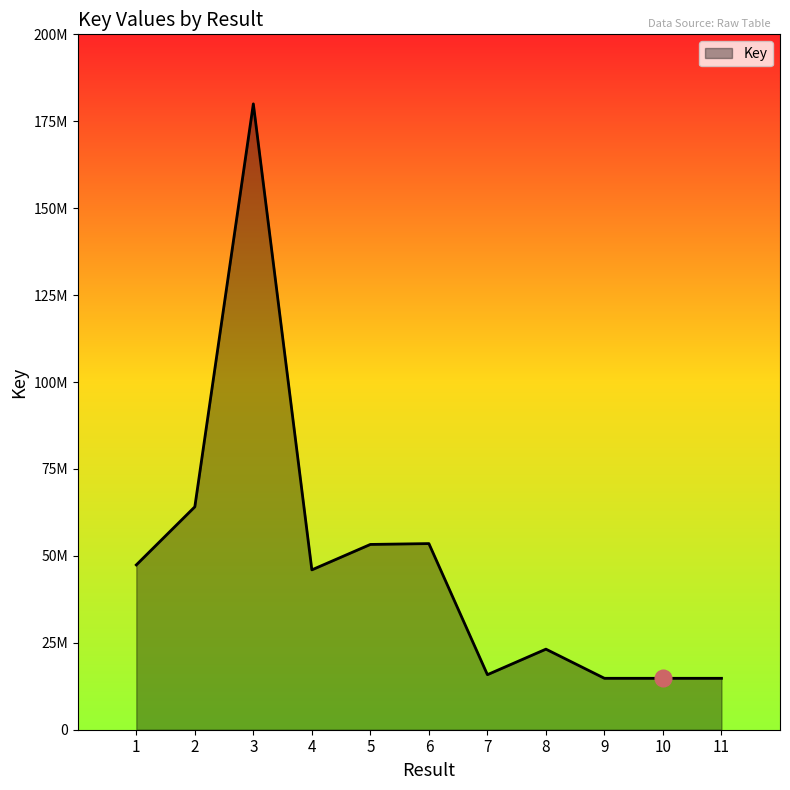

Is this an area chart (filled region under the line)?

Yes